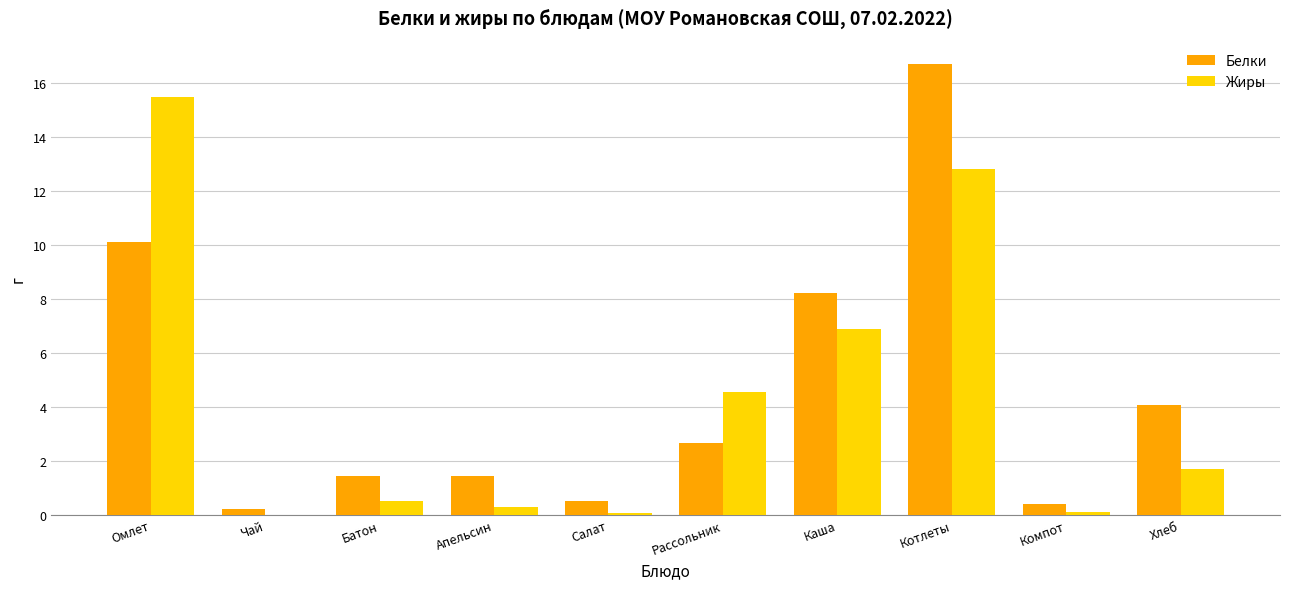

How many categories are shown in the chart?

10